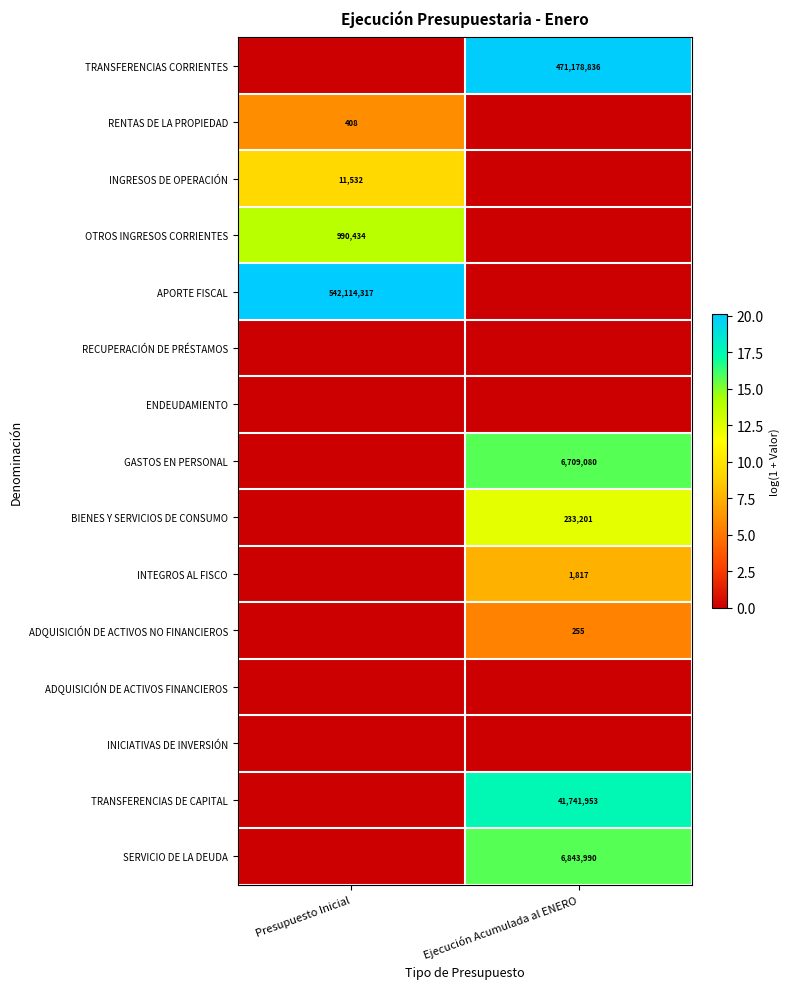

True or false: ADQUISICIÓN DE ACTIVOS NO FINANCIEROS has a value of 152 at Ejecución Acumulada al ENERO.

False